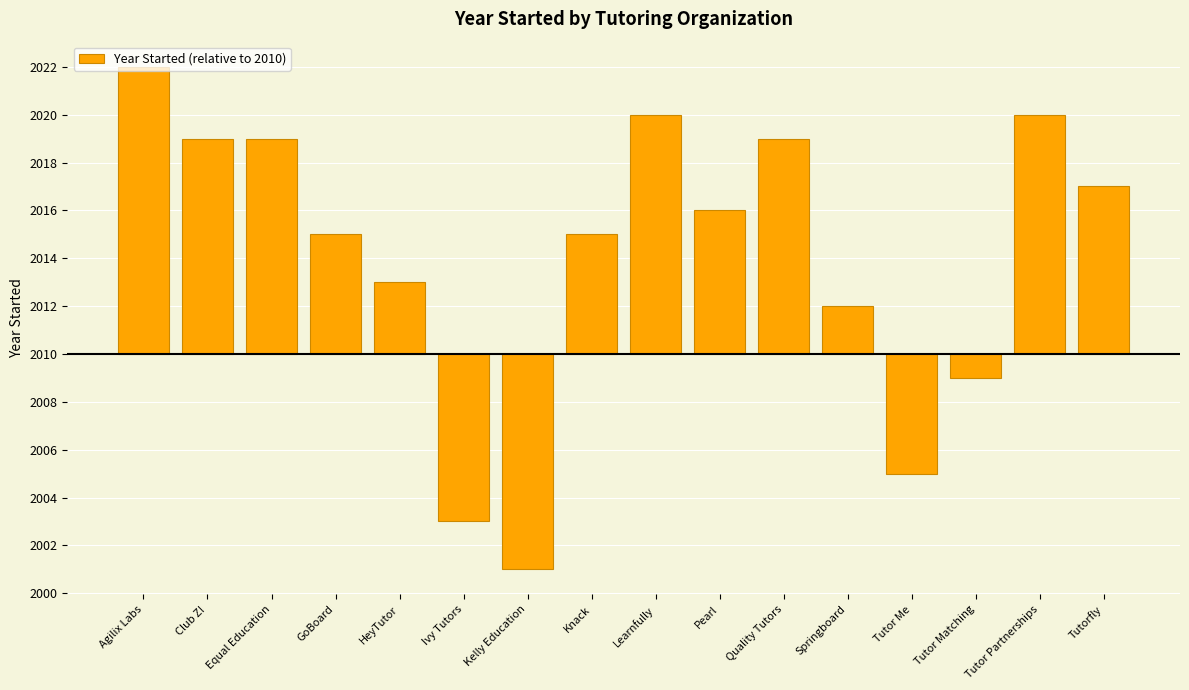

List the labels in order of value, largest first.

Agilix Labs, Learnfully, Tutor Partnerships, Club Z!, Equal Education, Quality Tutors, Tutorfly, Pearl, GoBoard, Knack, HeyTutor, Springboard, Tutor Matching, Tutor Me, Ivy Tutors, Kelly Education